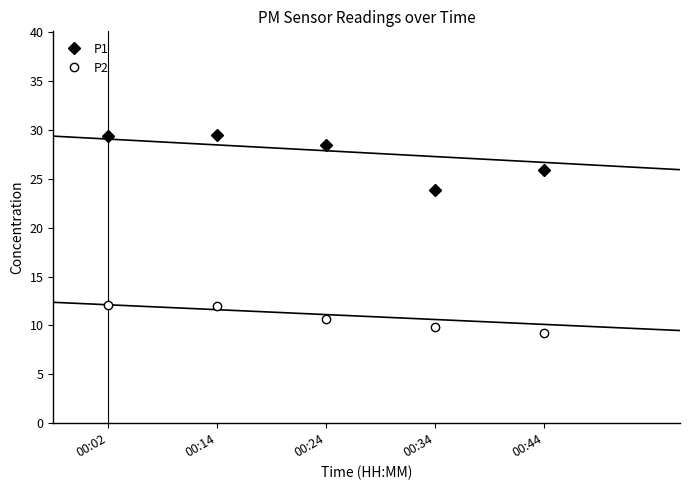

How many interior local valleys does the P1 series have?

1